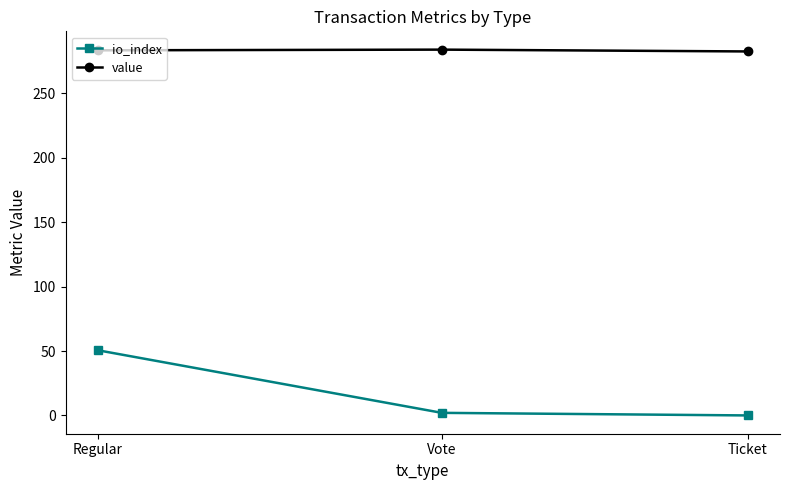

Which series has the largest total across all categories?

value